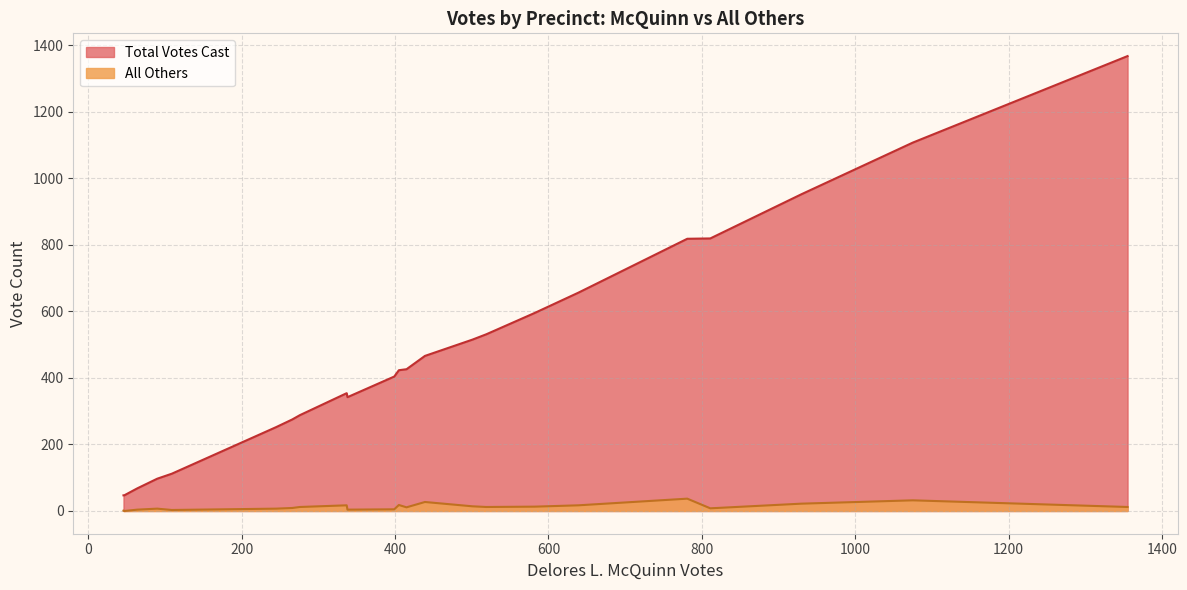

What is the maximum value for Total Votes Cast?

1367